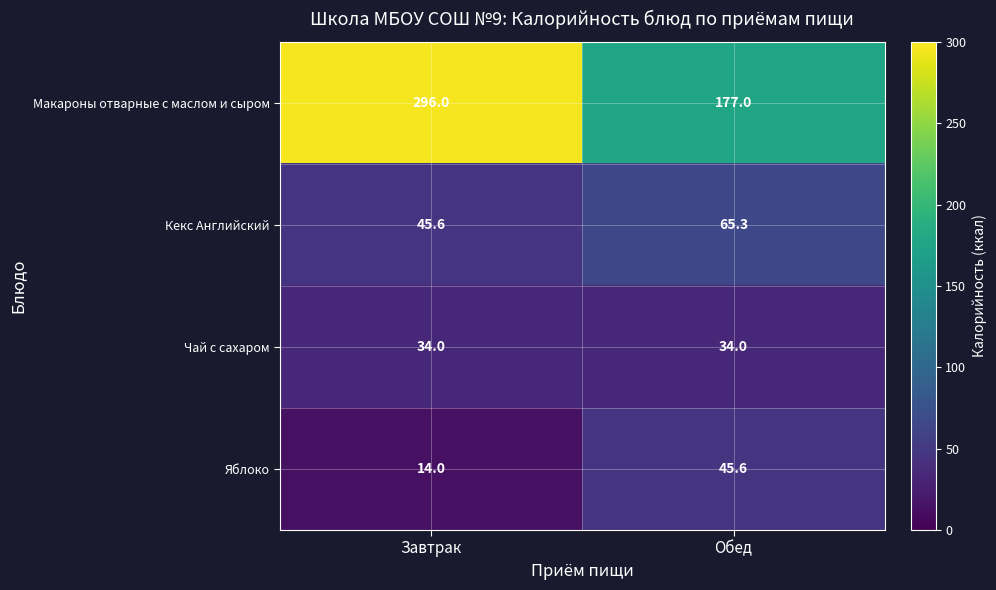

At how many categories does at least one series exceed 46?

2